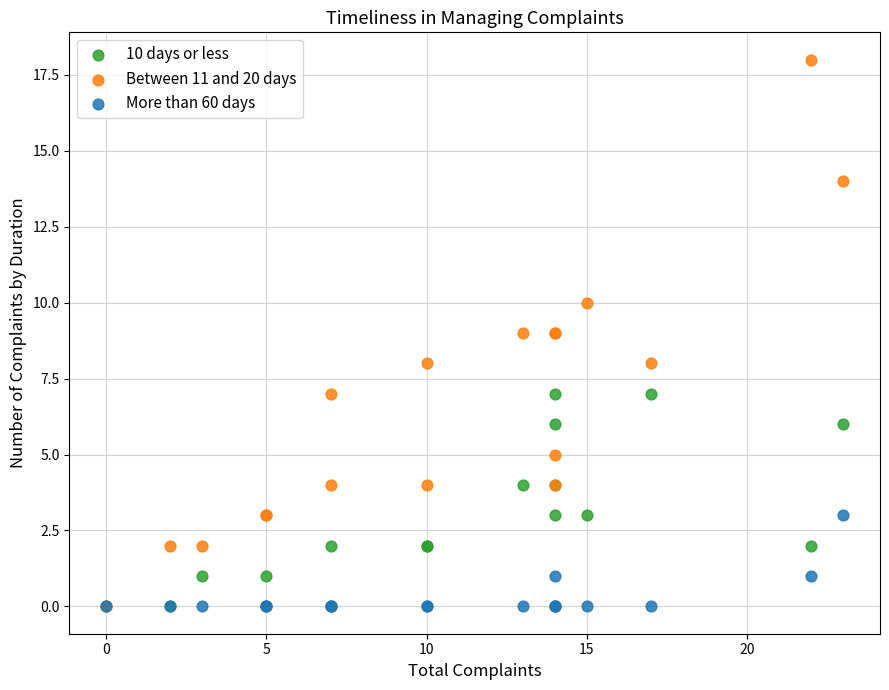

What are all the series names shown in the legend?

10 days or less, Between 11 and 20 days, More than 60 days